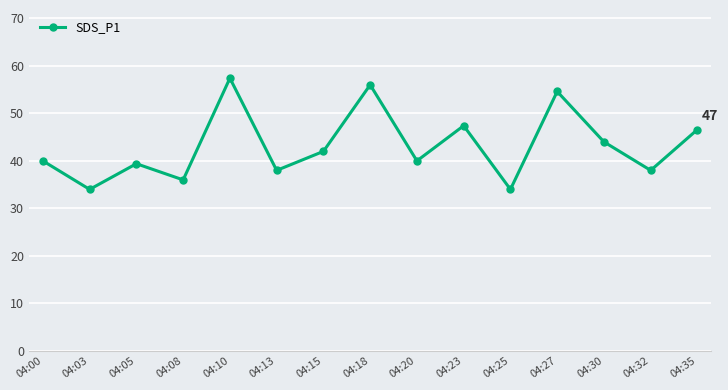

True or false: the data shows 40.0 at 04:00.

True